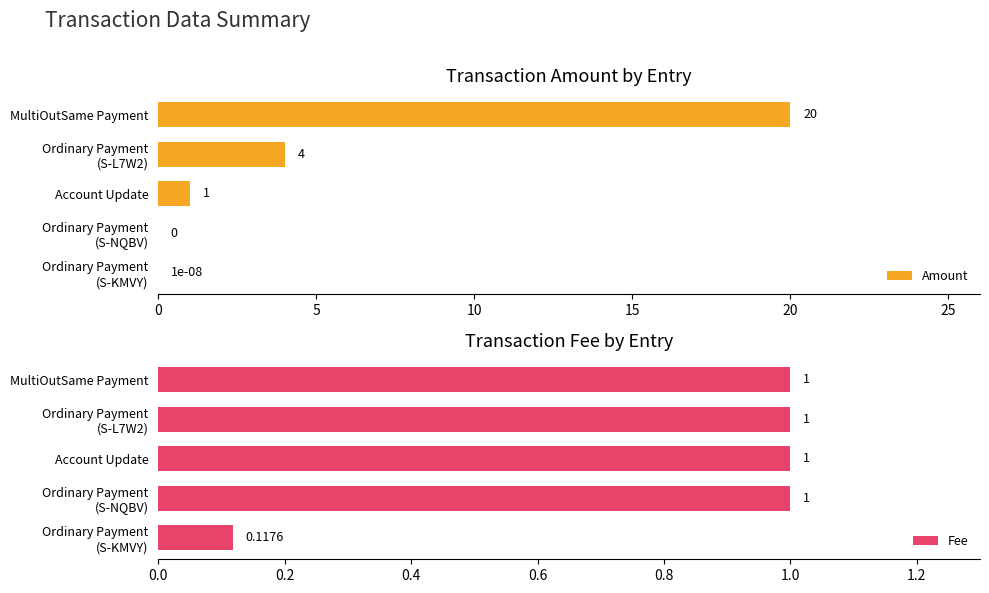

What is the maximum value for Amount?

20.0